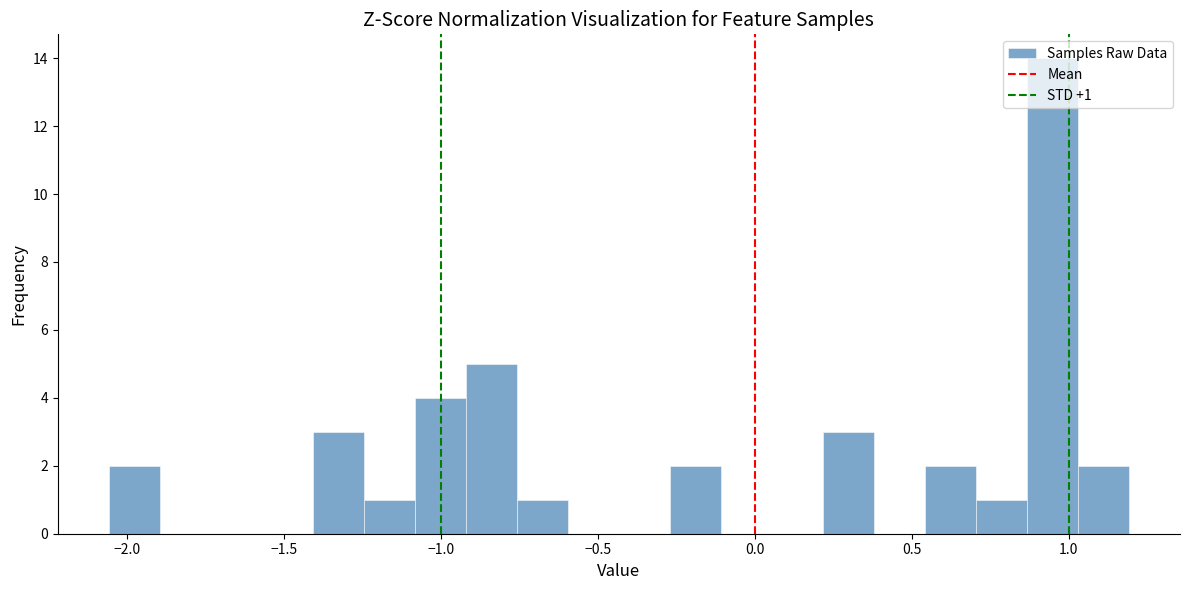

Read against the x-axis, roughly where is the centre of the tallest bar?

0.95